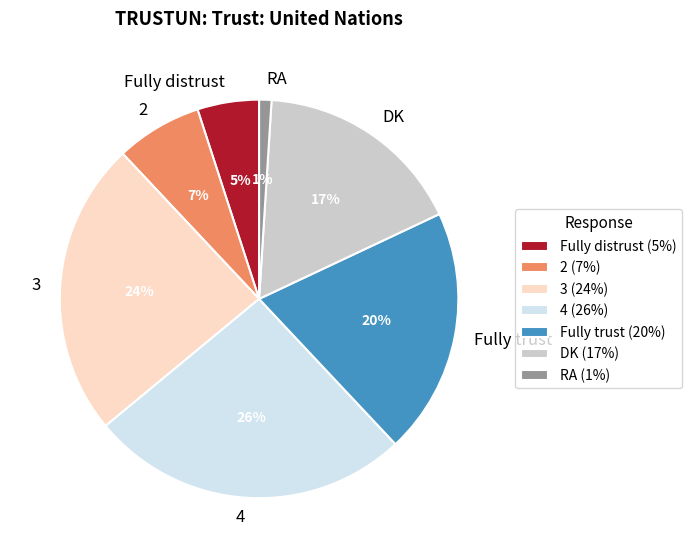

To the nearest percent, what is the average slice percentage?

14%